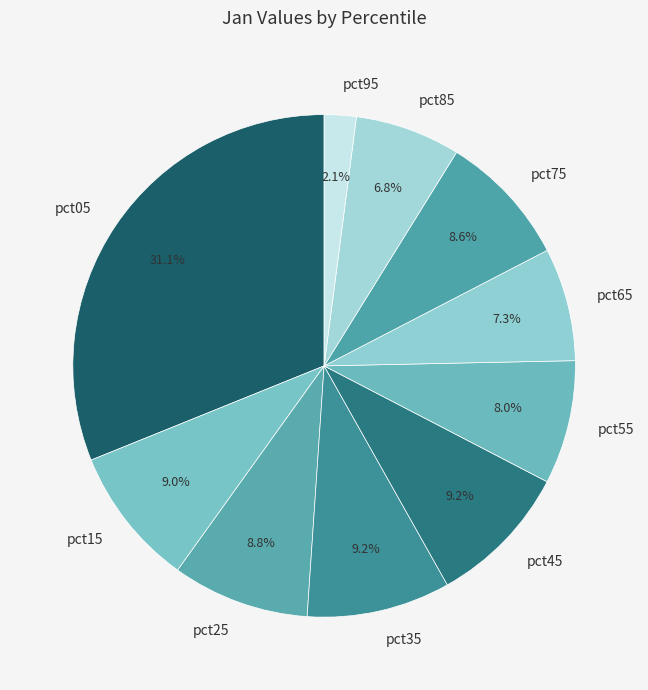

The pct65 slice represents 7% of the pie. True or false?

True